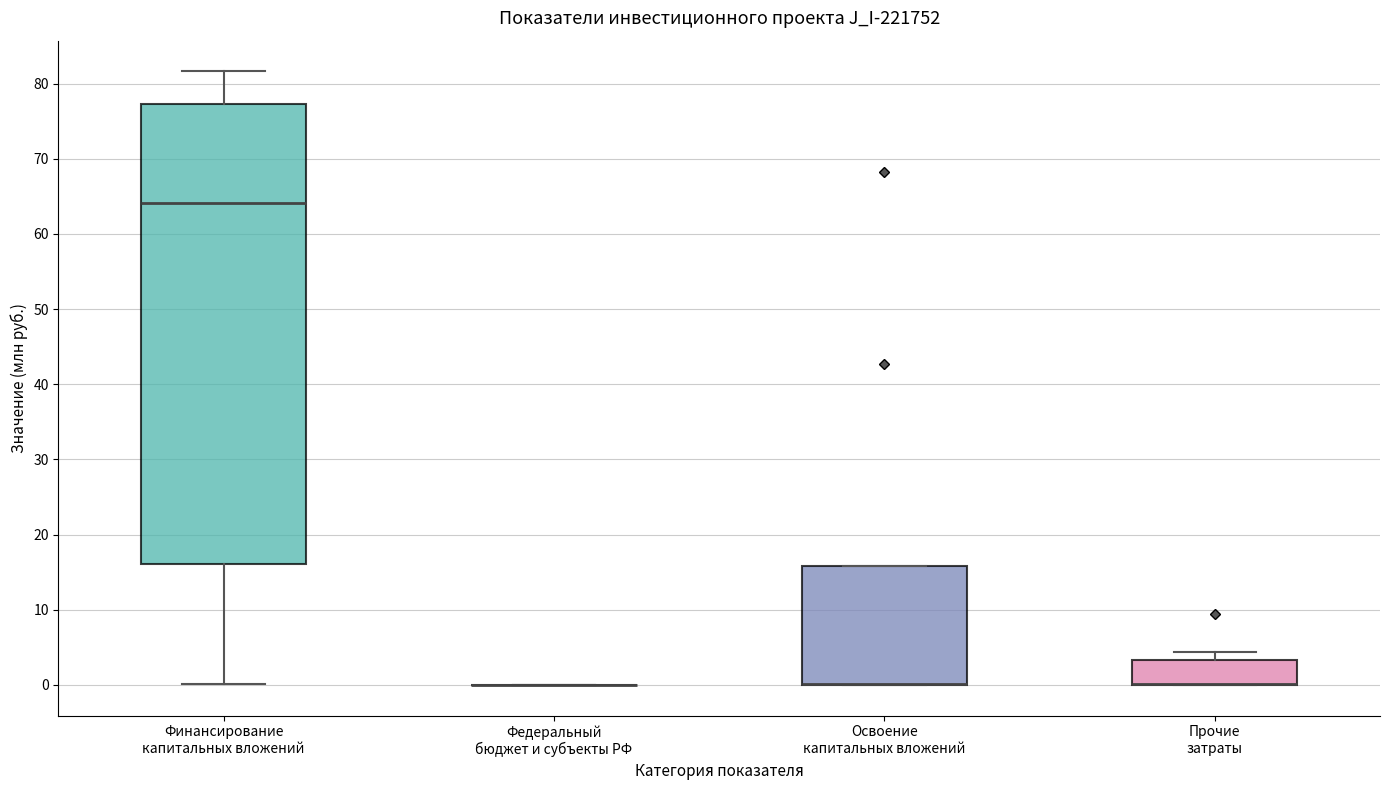

Which box is the tallest, from its lower edge to its upper edge?

Финансирование капитальных вложений